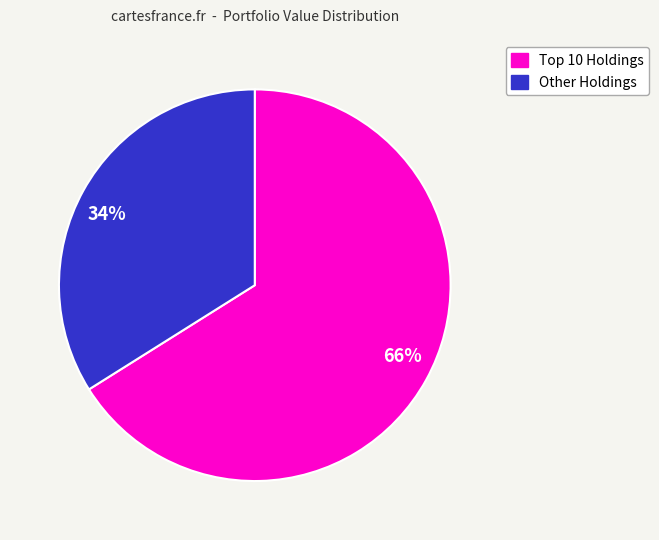

Is it true that 66% is 53% of the pie?

False